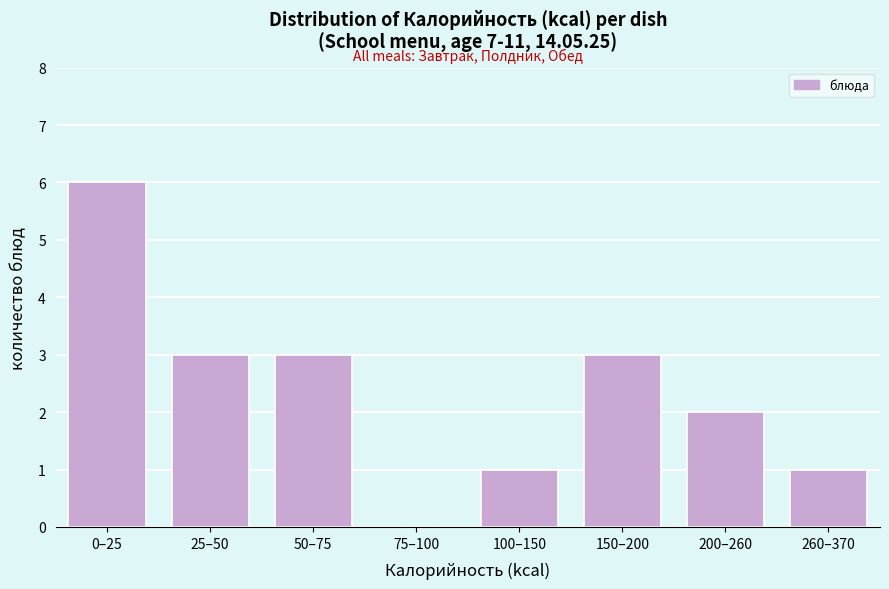

Reading left to right, extract all data points from this chart.

0–25=6	25–50=3	50–75=3	75–100=0	100–150=1	150–200=3	200–260=2	260–370=1